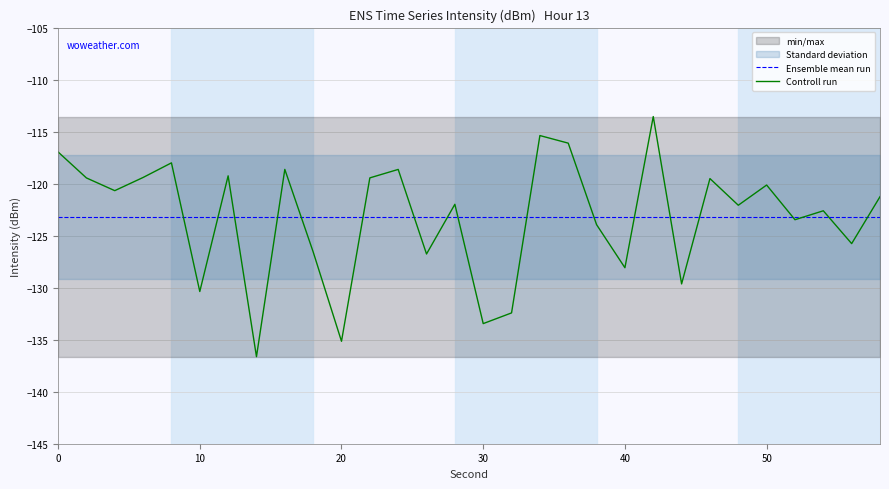

True or false: Controll run has a value of -212.7 at 40.

False